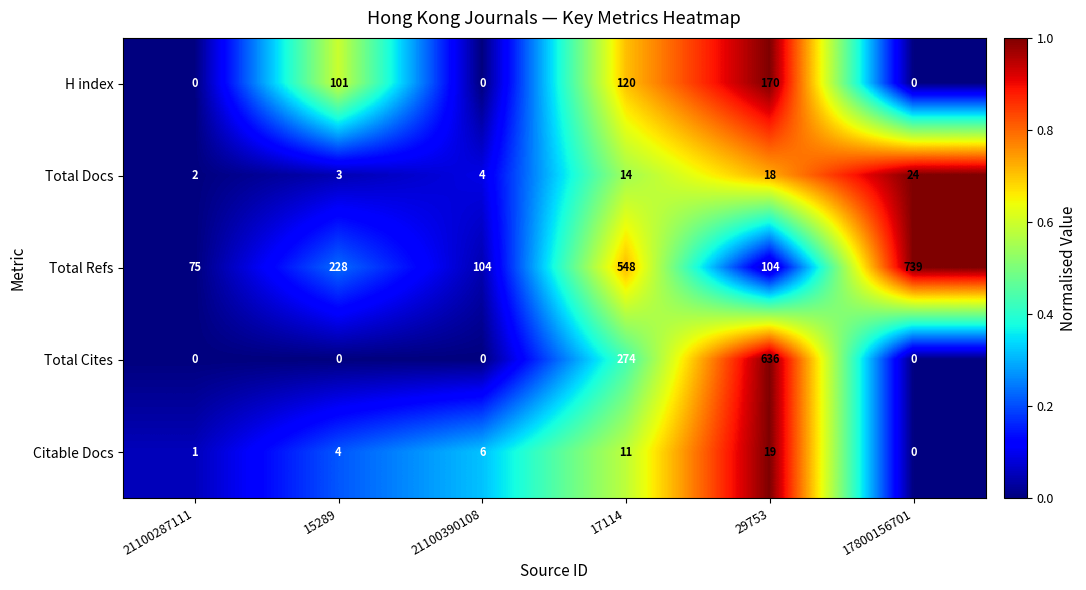

What is the difference between the maximum and second lowest values in the Total Refs series?

635